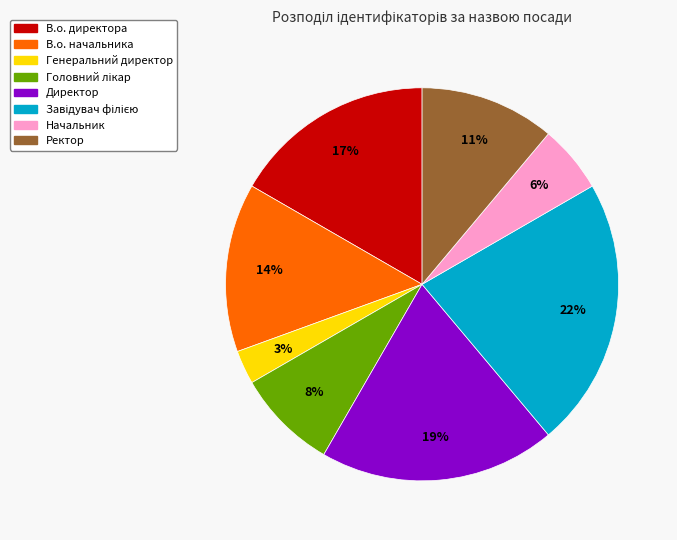

To the nearest percent, what is the average slice percentage?

12%